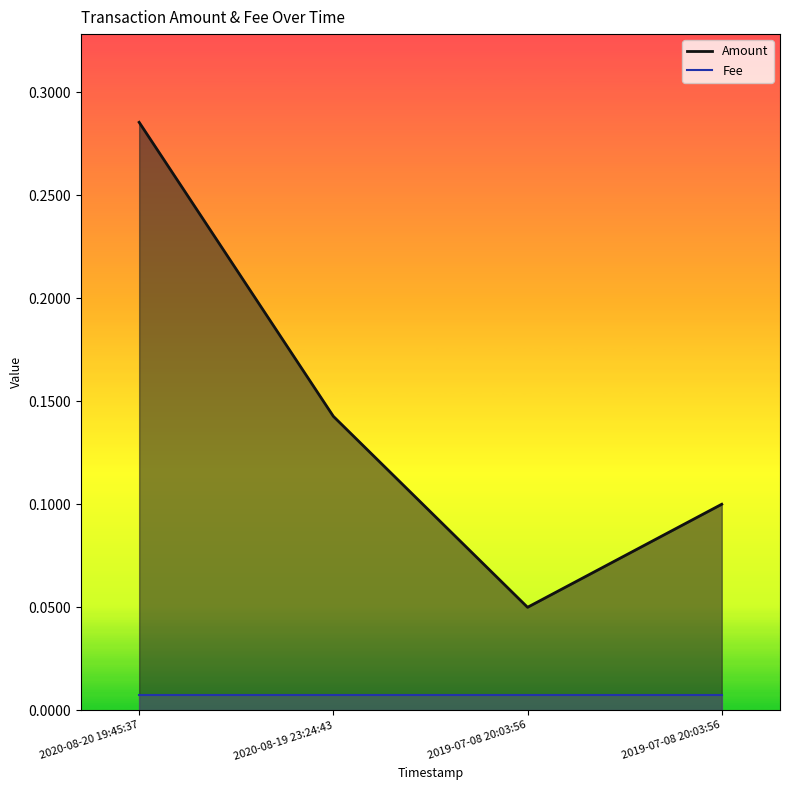

True or false: Fee and Amount cross at least once.

False